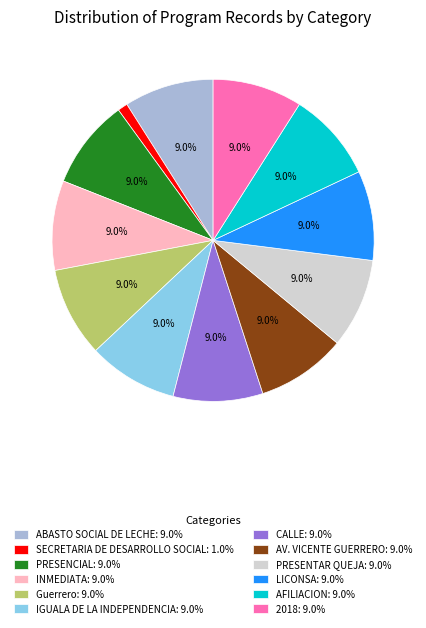

What percentage is the LICONSA slice, to the nearest percent?

9%